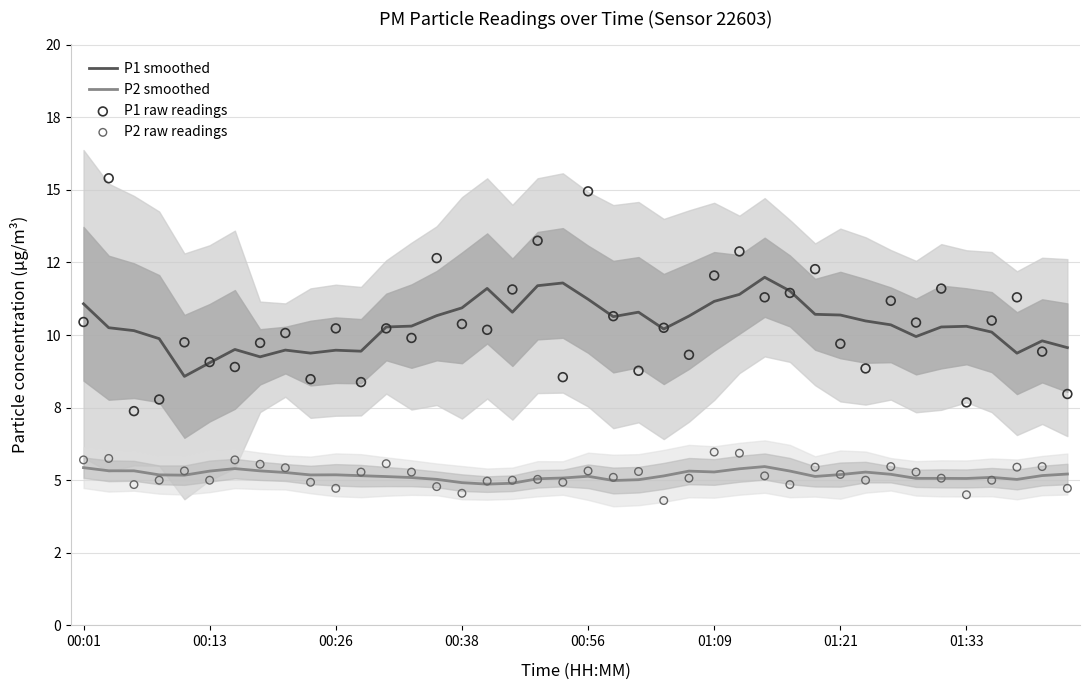

At how many categories does at least one series exceed 10?

31